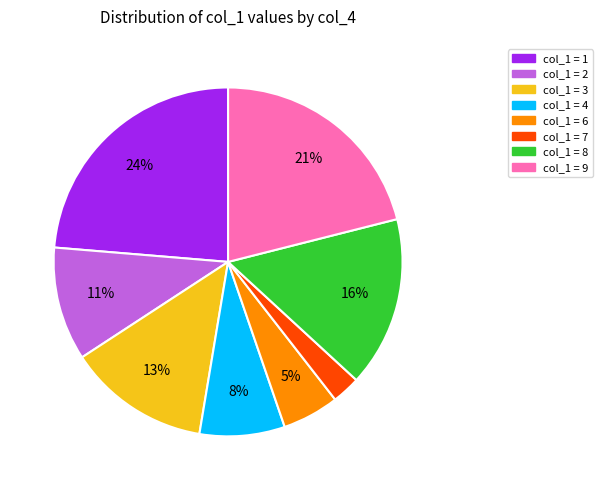

To the nearest percent, what is the difference between the largest and smallest slice percentages?

21%